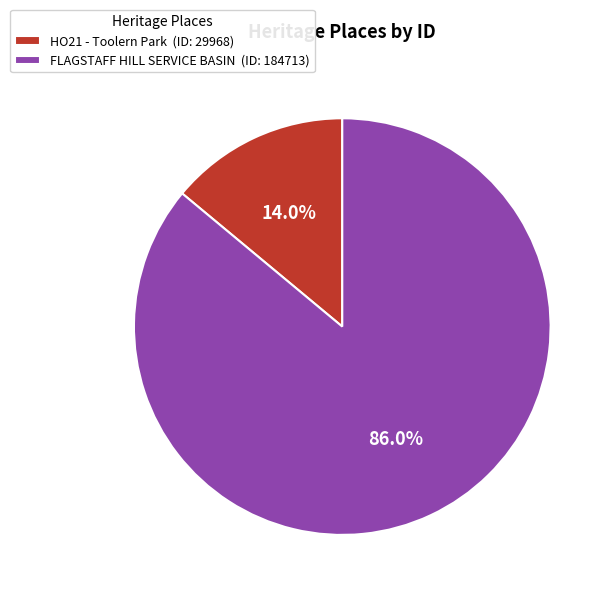

Which category has the smallest portion of the pie?

HO21 - Toolern Park